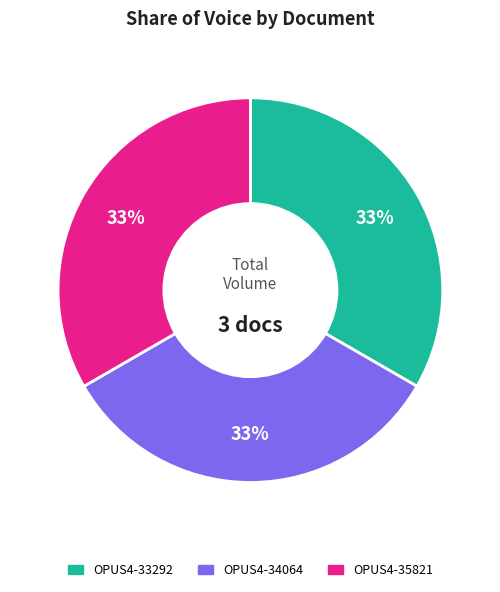

To the nearest percent, what percentage of the pie is OPUS4-33292?

33%